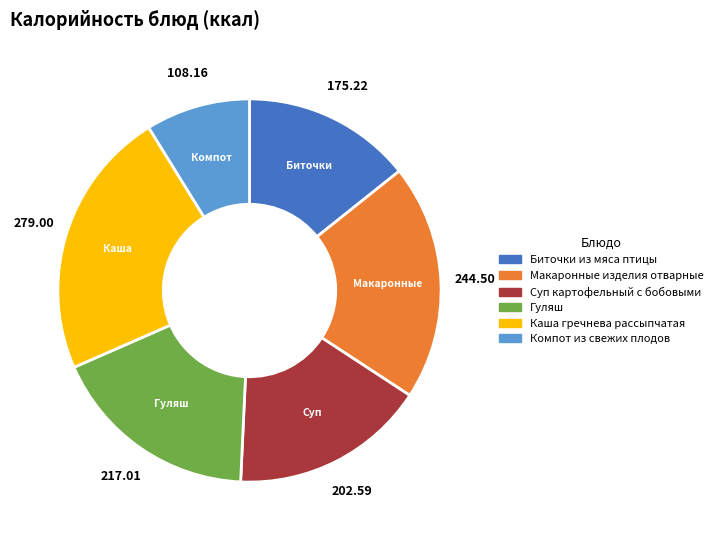

How many slices are in this pie chart?

6